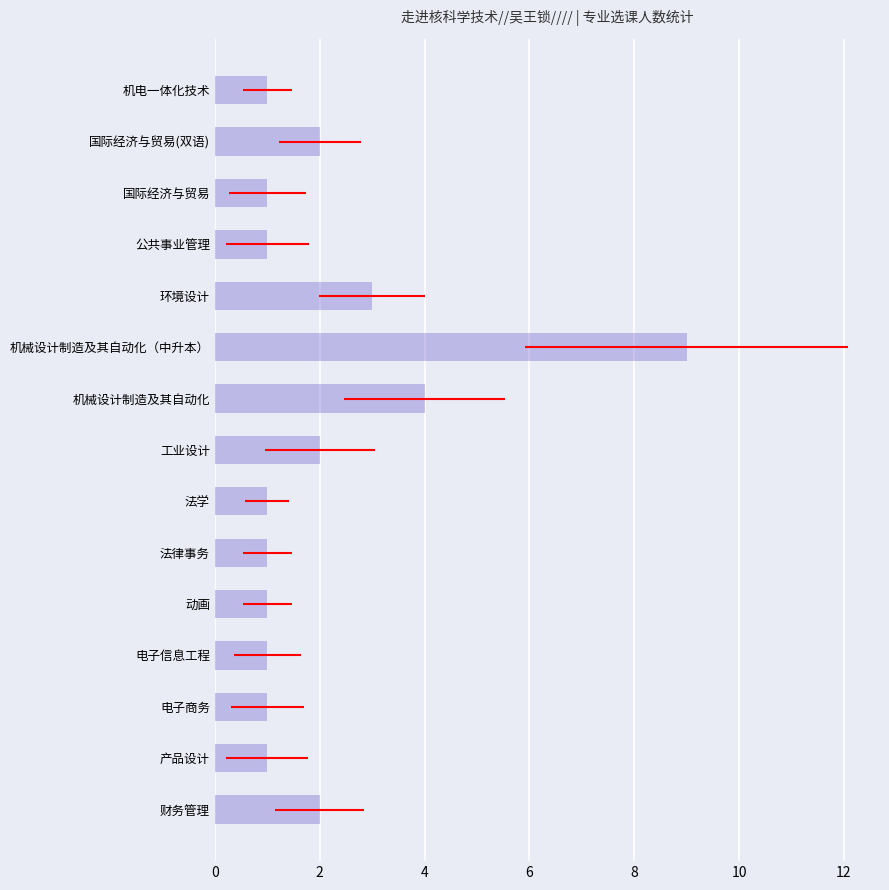

How many data points are above 1?

6